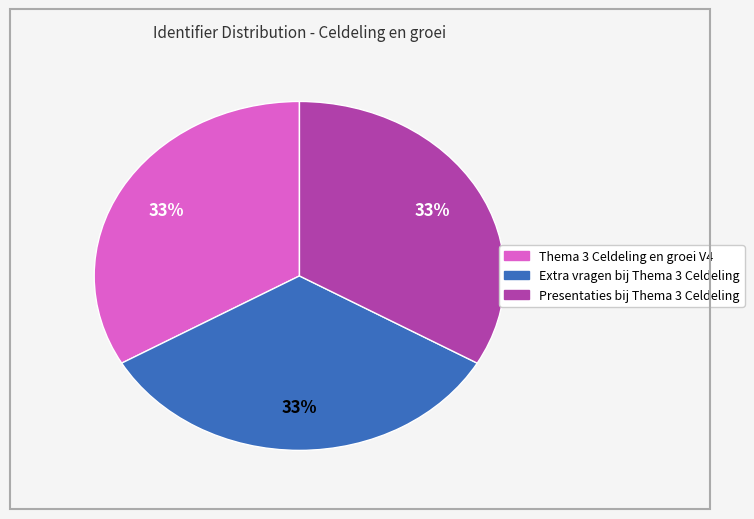

True or false: Extra vragen bij Thema 3 Celdeling accounts for 25% of the total.

False